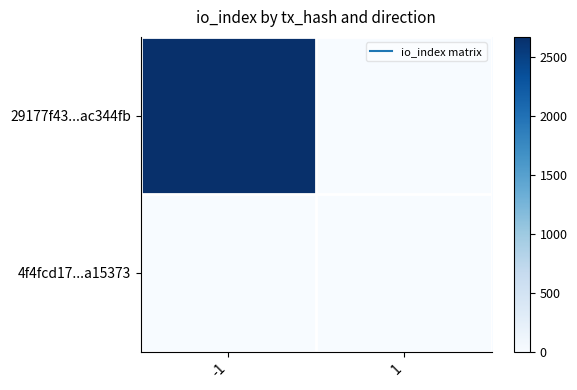

Which series has the widest spread of values?

29177f43...ac344fb